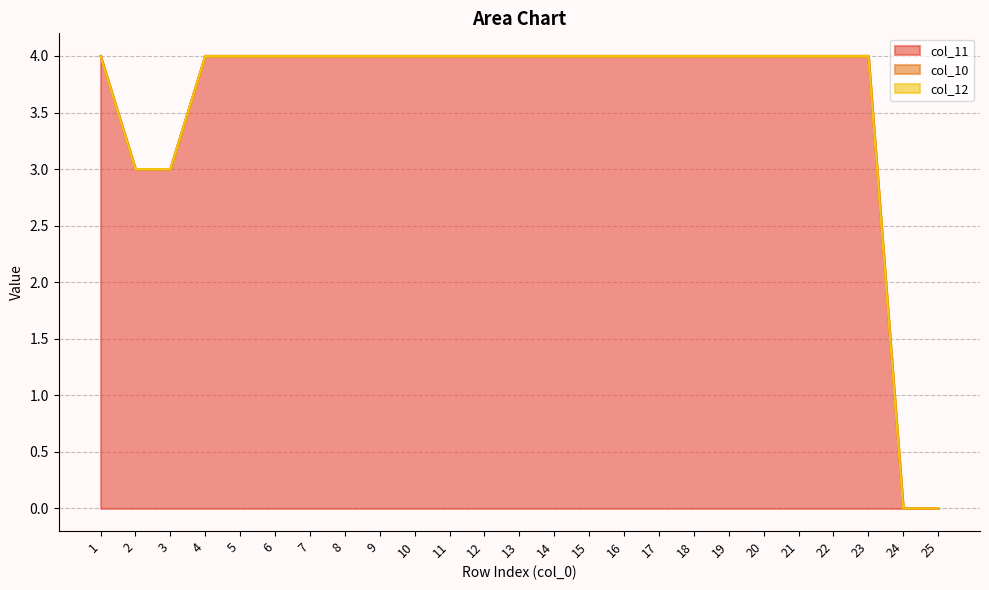

What is the maximum value shown in the chart?

4